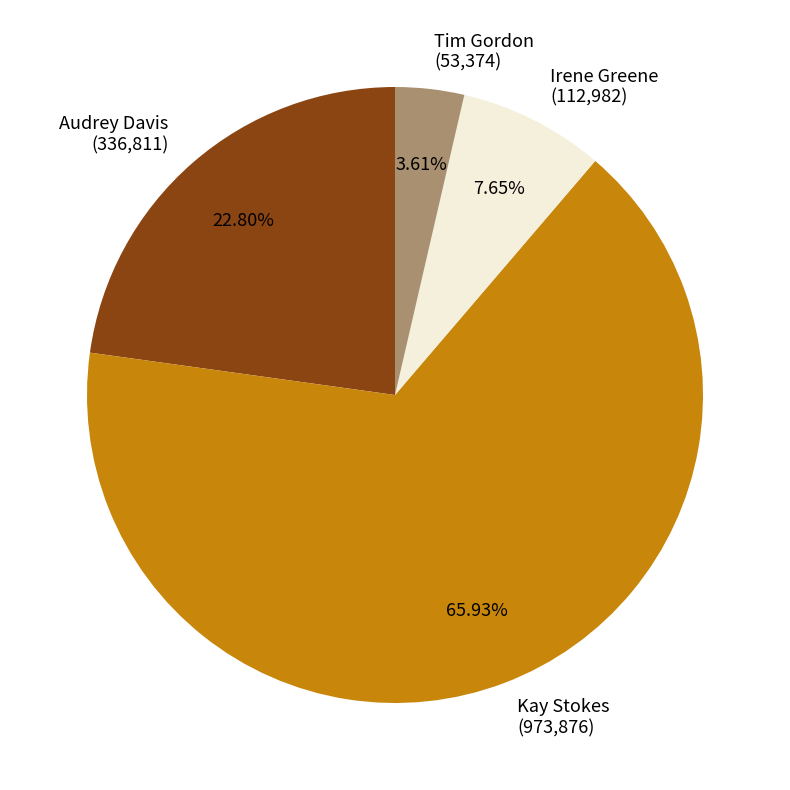

The Kay Stokes slice represents 76% of the pie. True or false?

False